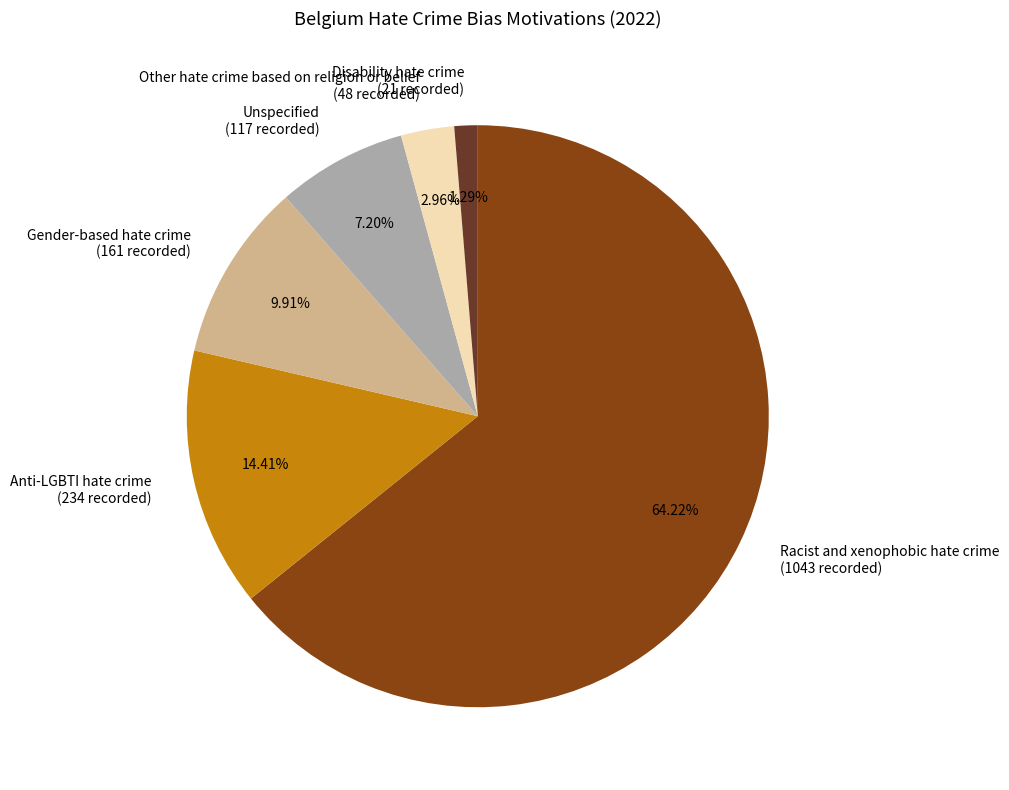

Combined, do Racist and xenophobic hate crime and Gender-based hate crime account for over 50%?

Yes